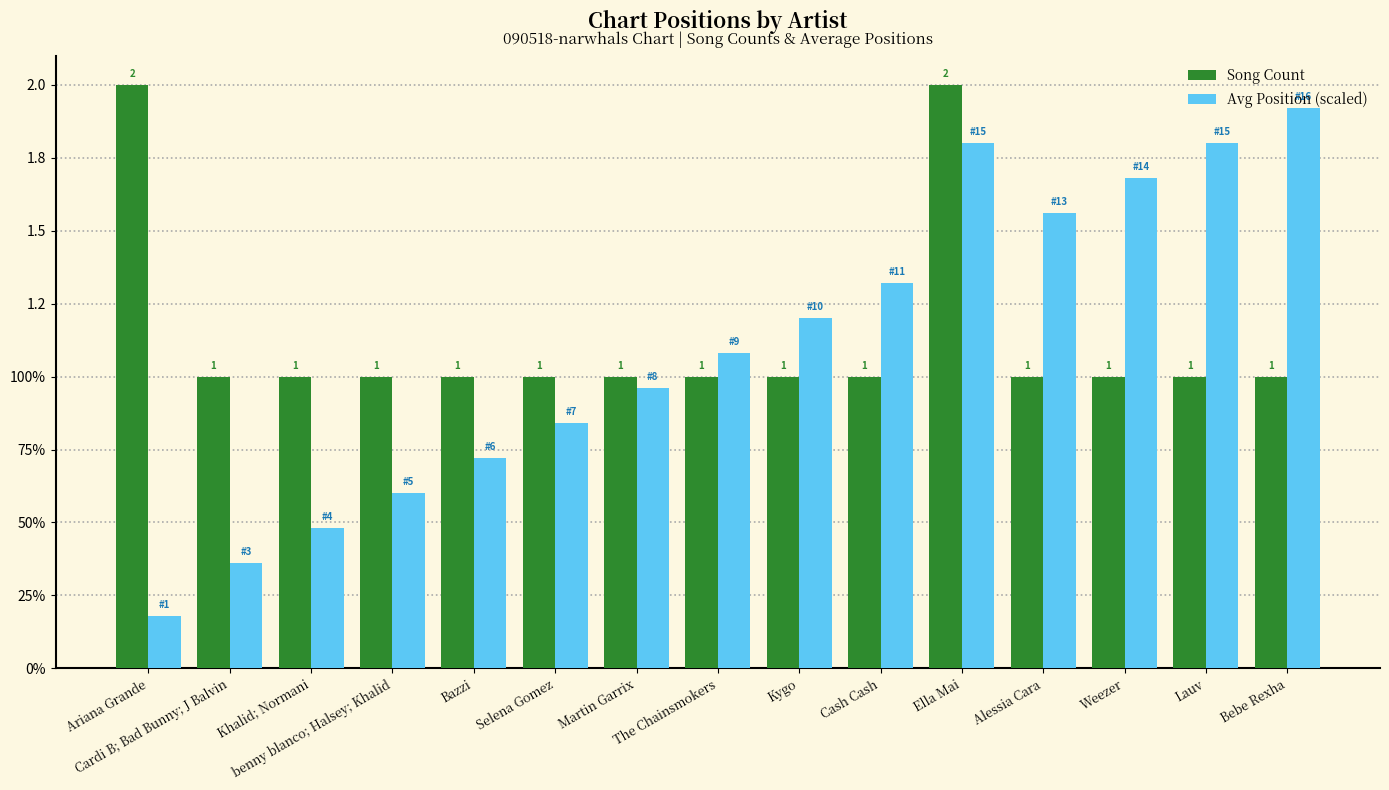

Rank the series at Cash Cash from lowest to highest value.

Song Count, Avg Position (scaled)